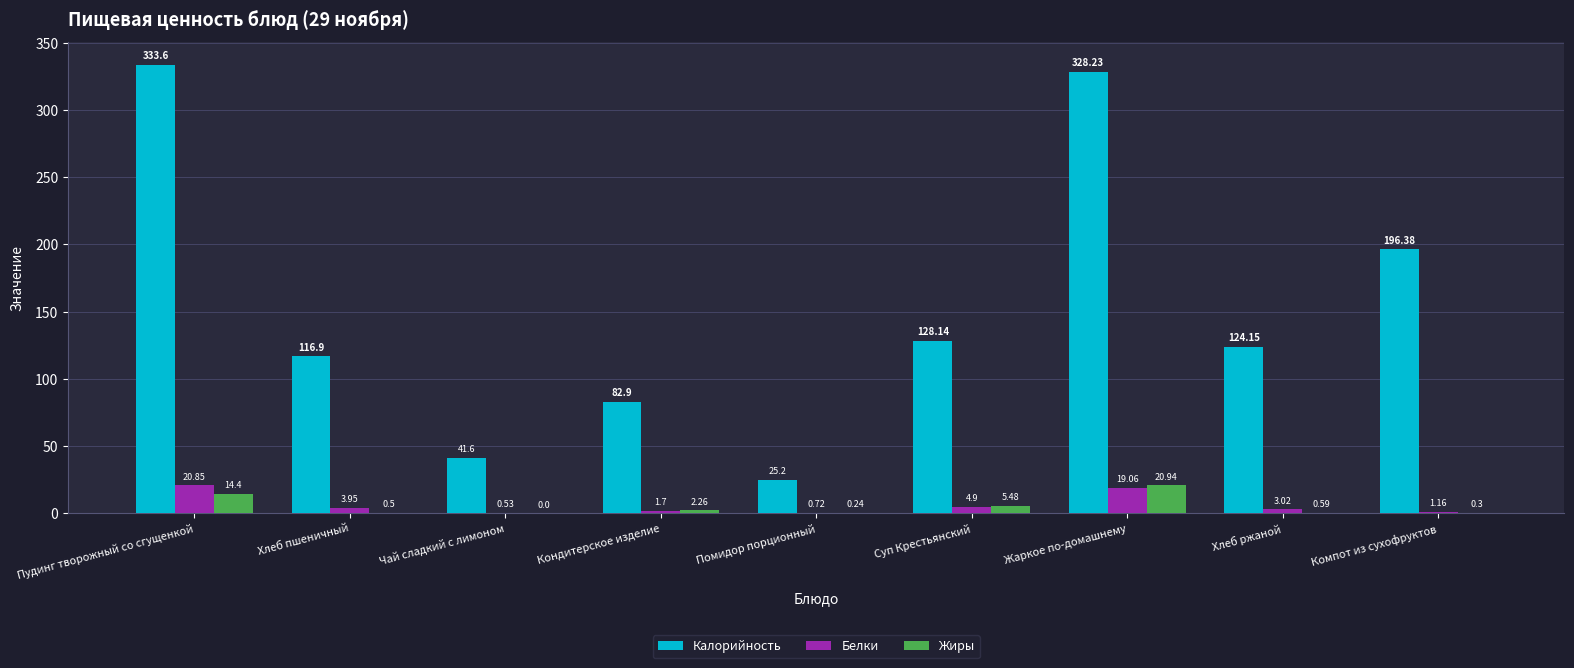

What is the sum of the Жиры values at Компот из сухофруктов and Чай сладкий с лимоном?

0.3